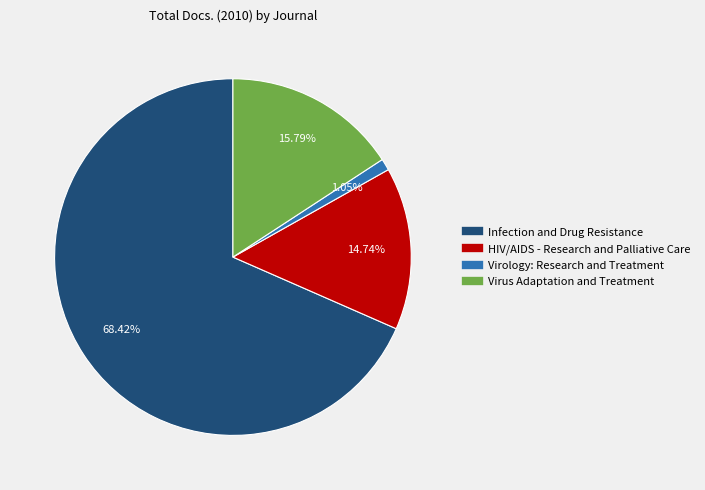

How many segments does this pie chart have?

4